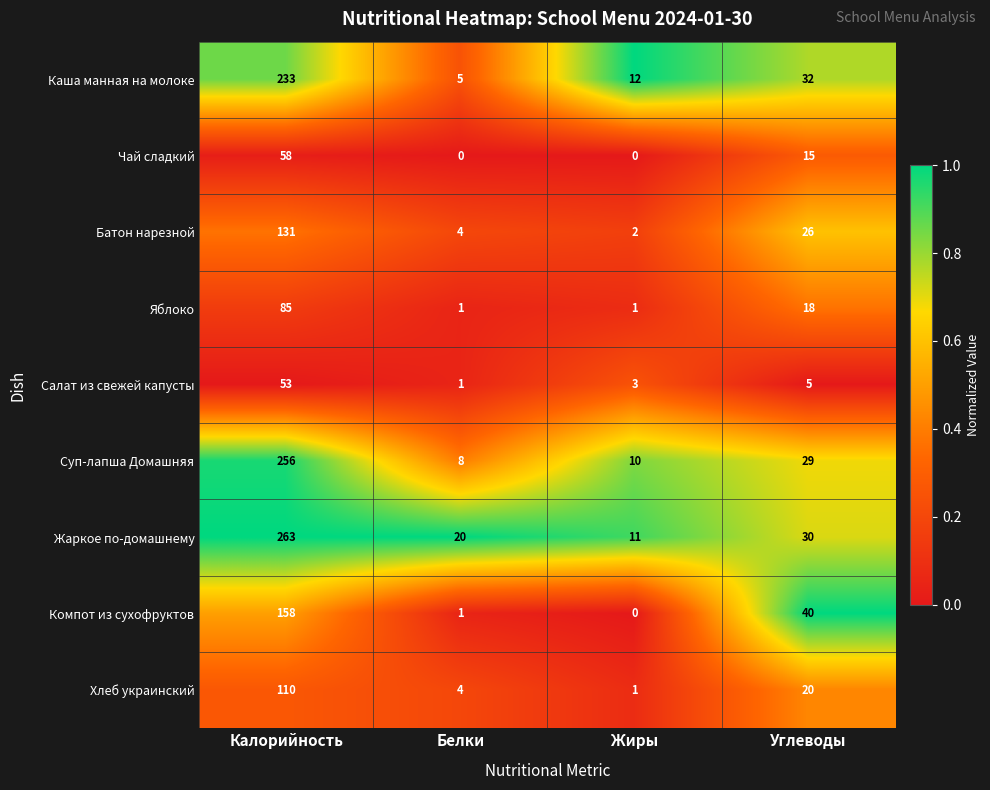

Is the value of Чай сладкий at Белки greater than the value of Суп-лапша Домашняя at Калорийность?

No